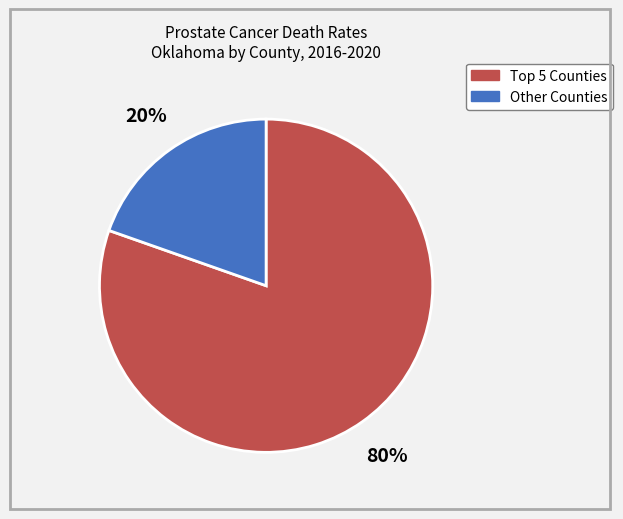

Is there a majority slice in this chart?

Yes